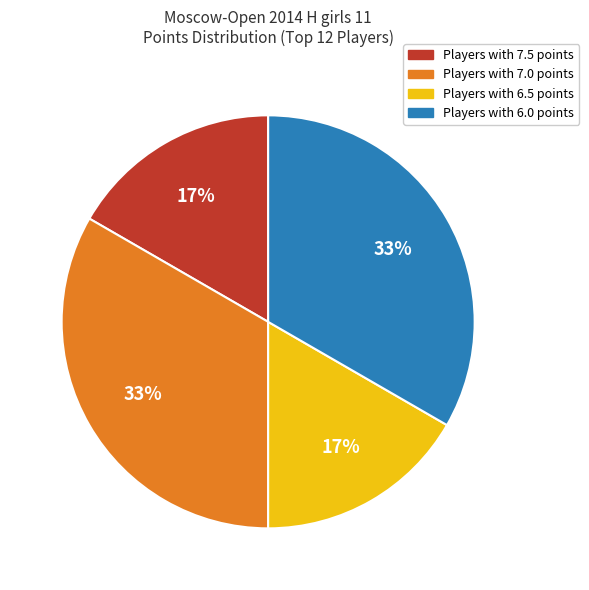

Is there a majority slice in this chart?

No